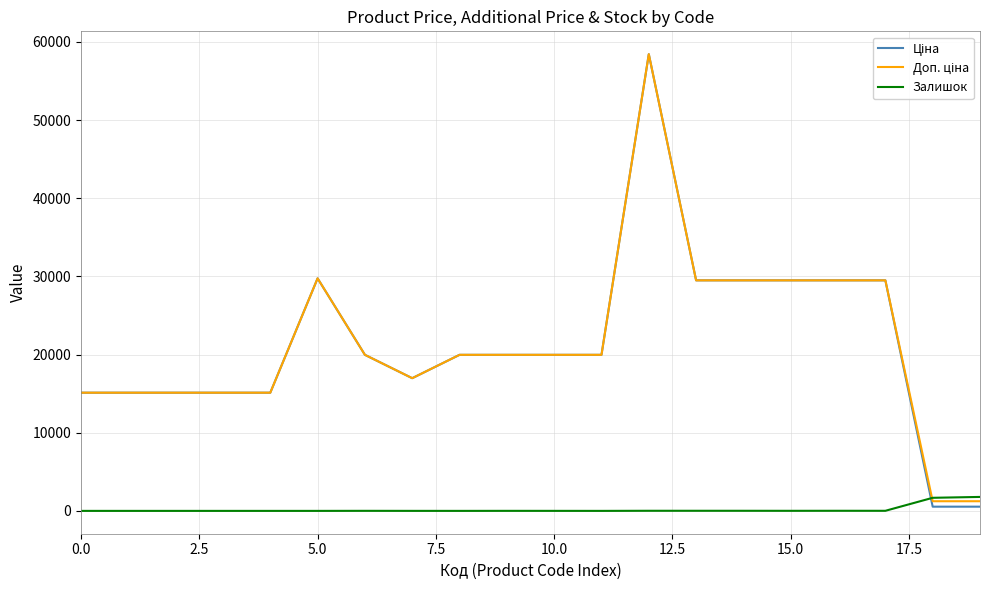

What is the difference between the second highest and minimum values in the Доп. ціна series?

28511.9